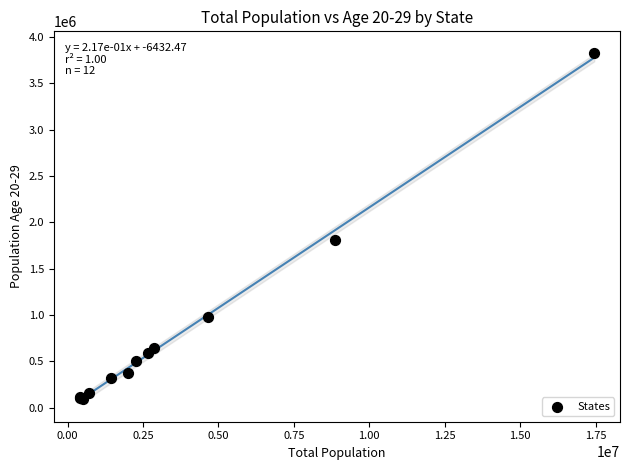

What Y value in the scatter plot is closest to 1964087?

1813115